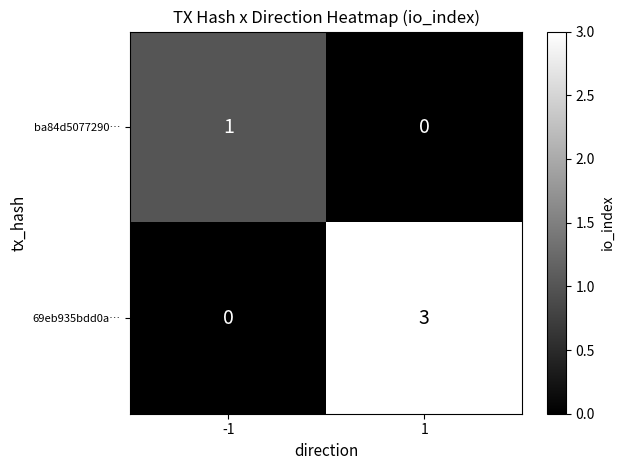

What is the difference between the maximum and minimum values in the 69eb935bdd0a… series?

3